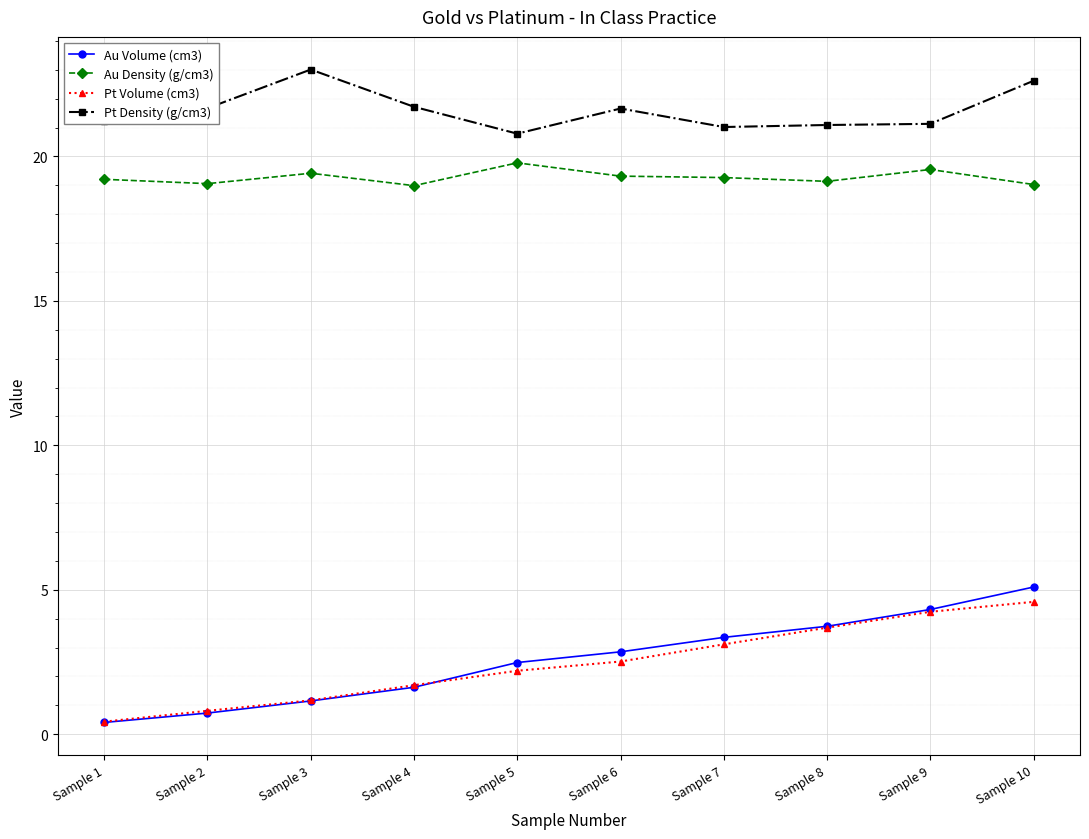

Which series changed the most between Sample 7 and Sample 10?

Au Volume (cm3)